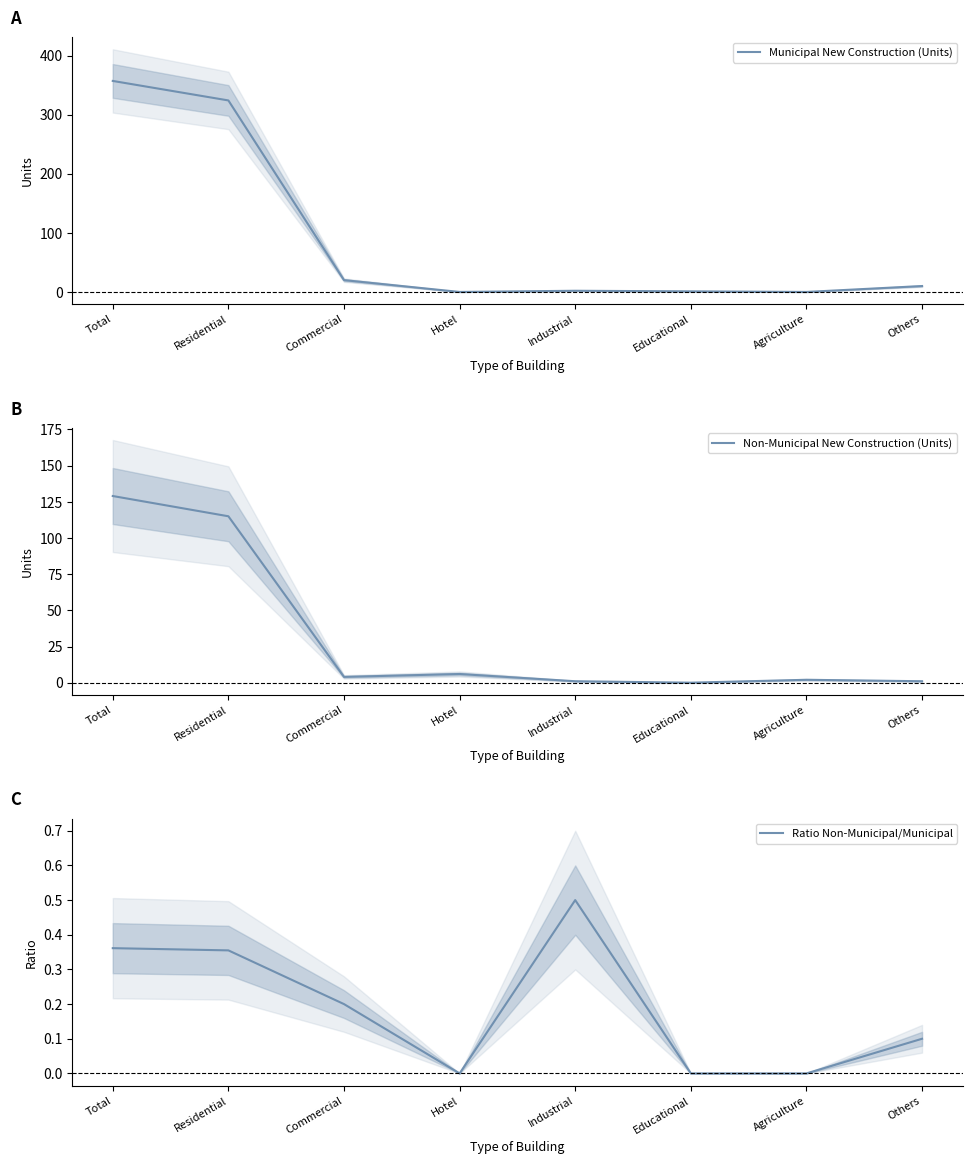

What is the sum of all Non-Municipal New Construction (Units) values?

258